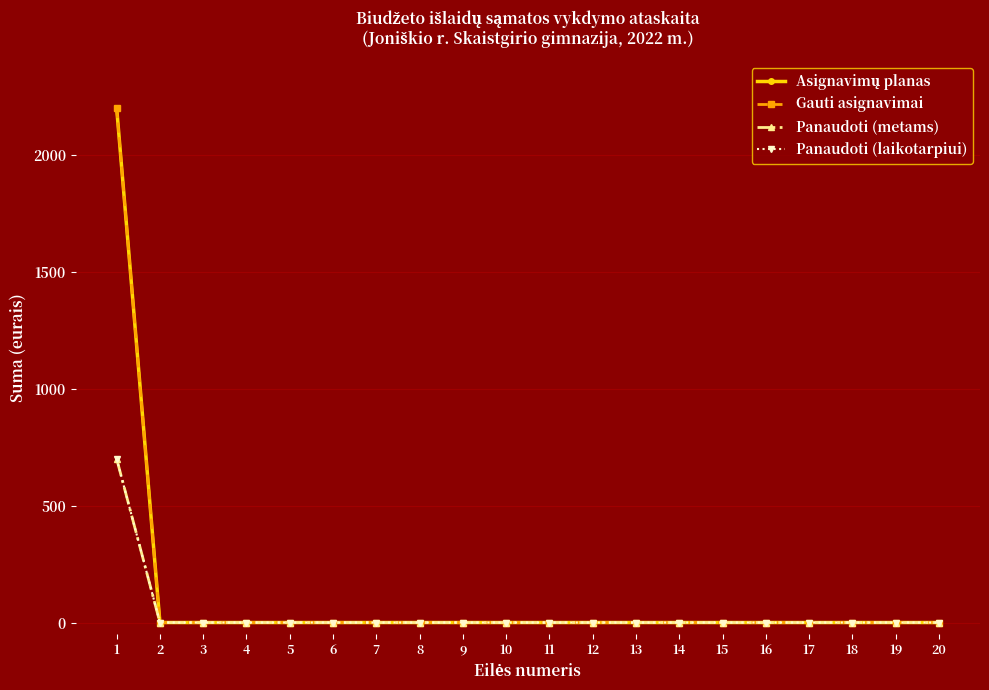

What is the sum of all Panaudoti (laikotarpiui) values?

700